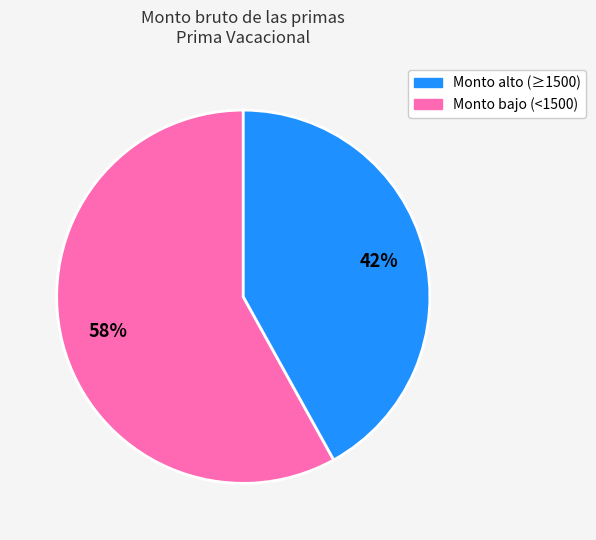

Is there a majority slice in this chart?

Yes